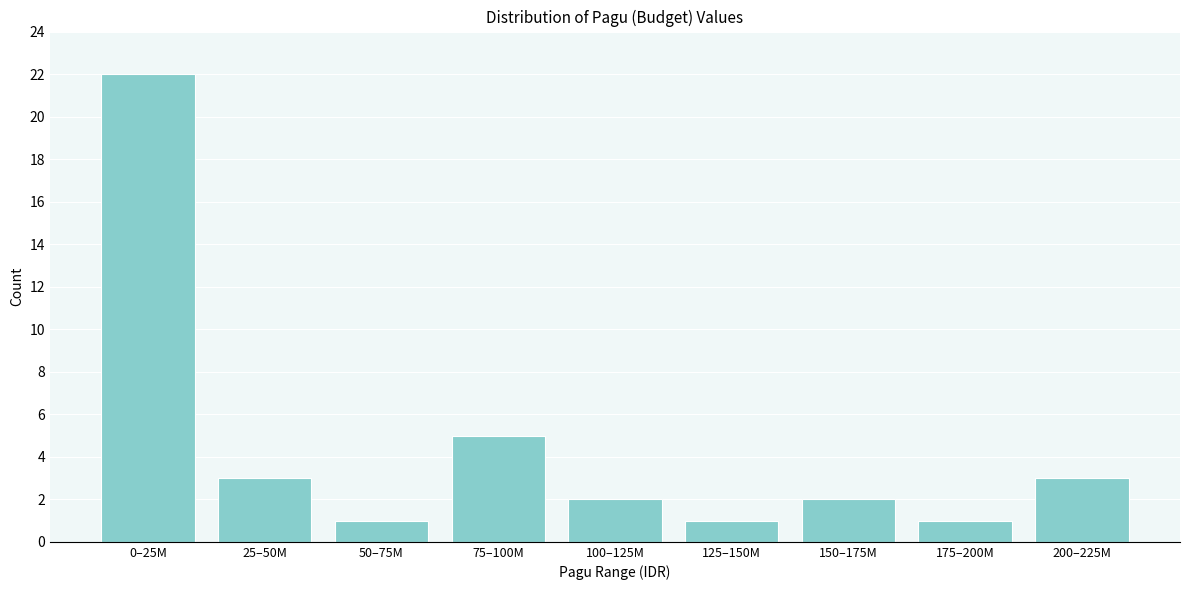

Reading right to left, extract all data points from this chart.

200–225M=3	175–200M=1	150–175M=2	125–150M=1	100–125M=2	75–100M=5	50–75M=1	25–50M=3	0–25M=22